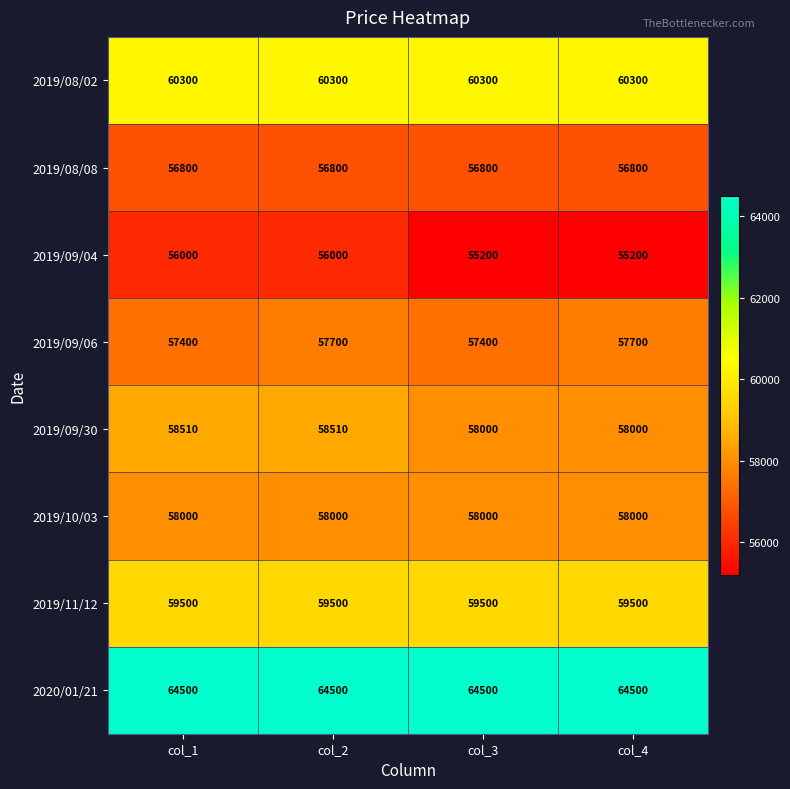

Rank the series at col_1 from highest to lowest value.

2020/01/21, 2019/08/02, 2019/11/12, 2019/09/30, 2019/10/03, 2019/09/06, 2019/08/08, 2019/09/04